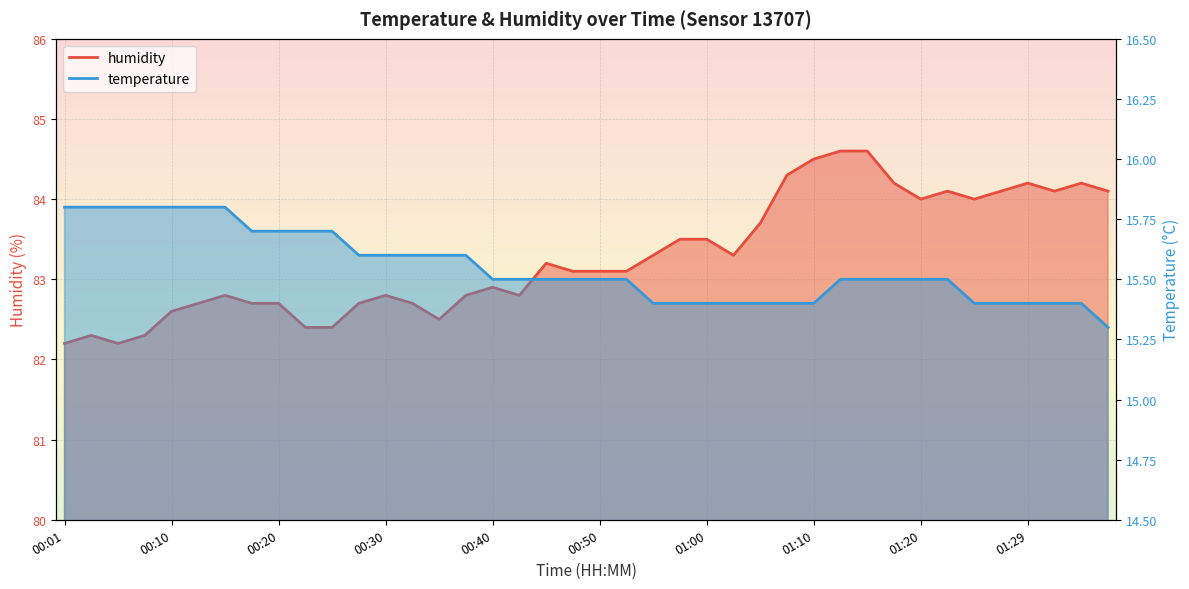

Rank the series at 00:47 from highest to lowest value.

humidity, temperature